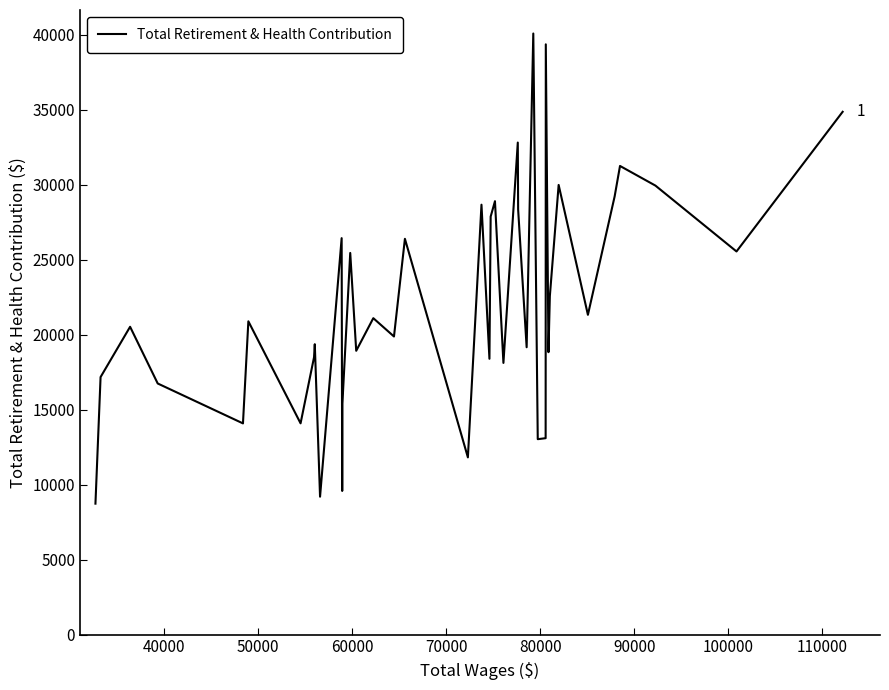

What is the maximum value shown in the chart?

40077